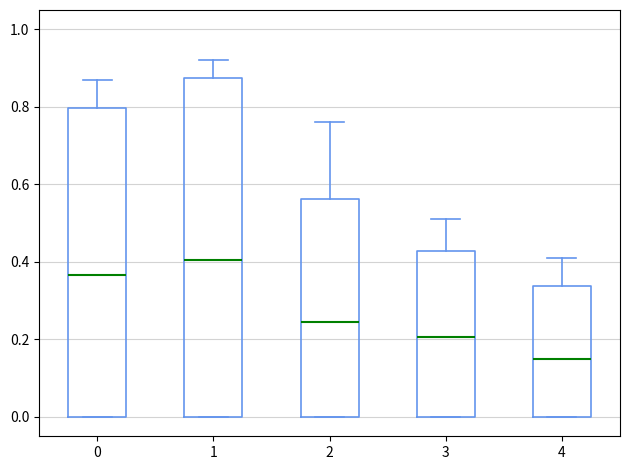

Which box's median line is the lowest?

4